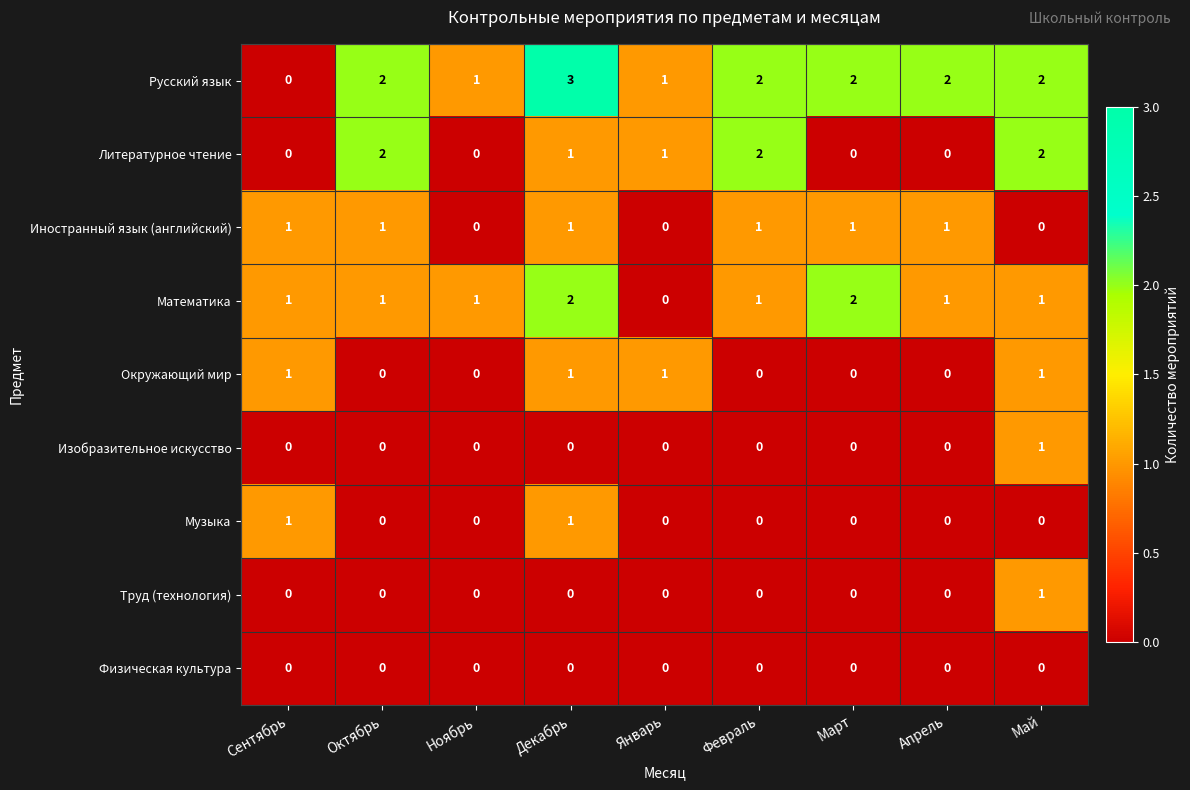

How many distinct data groups are displayed?

9